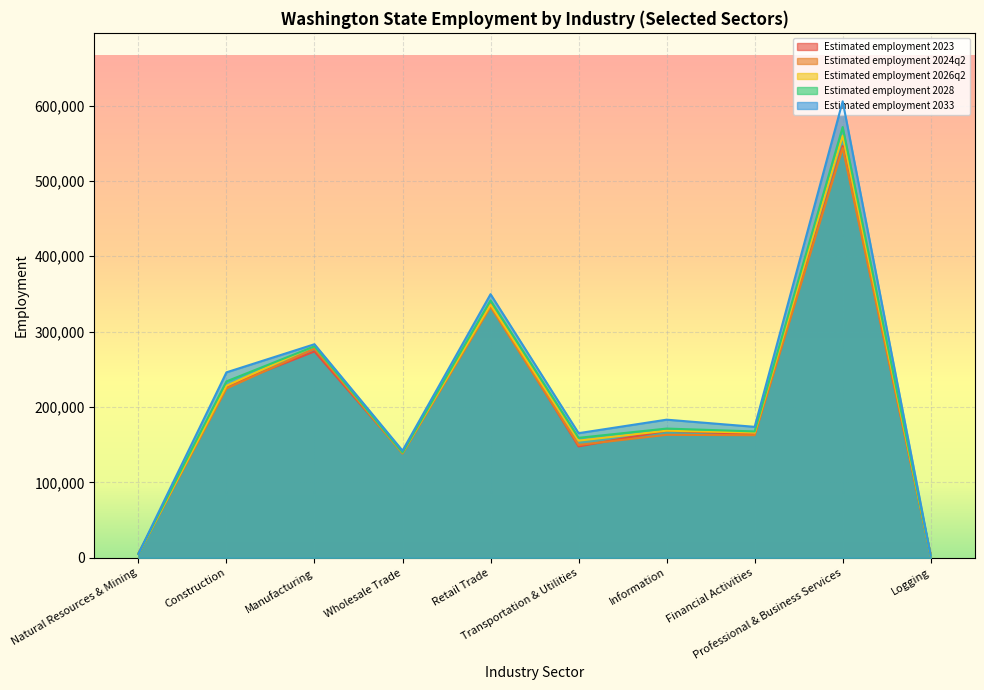

What is the lowest value of the Estimated employment 2024q2 series?

3000